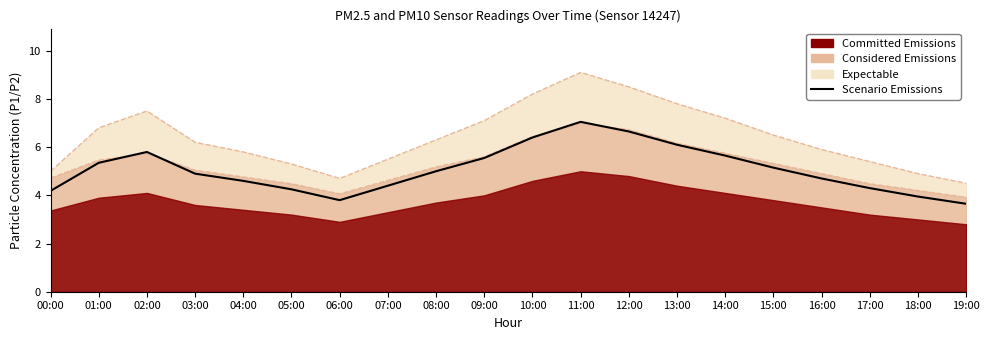

Rank the categories by value from highest to lowest.

11:00, 12:00, 10:00, 13:00, 02:00, 14:00, 09:00, 01:00, 15:00, 08:00, 03:00, 16:00, 04:00, 07:00, 17:00, 05:00, 00:00, 18:00, 06:00, 19:00